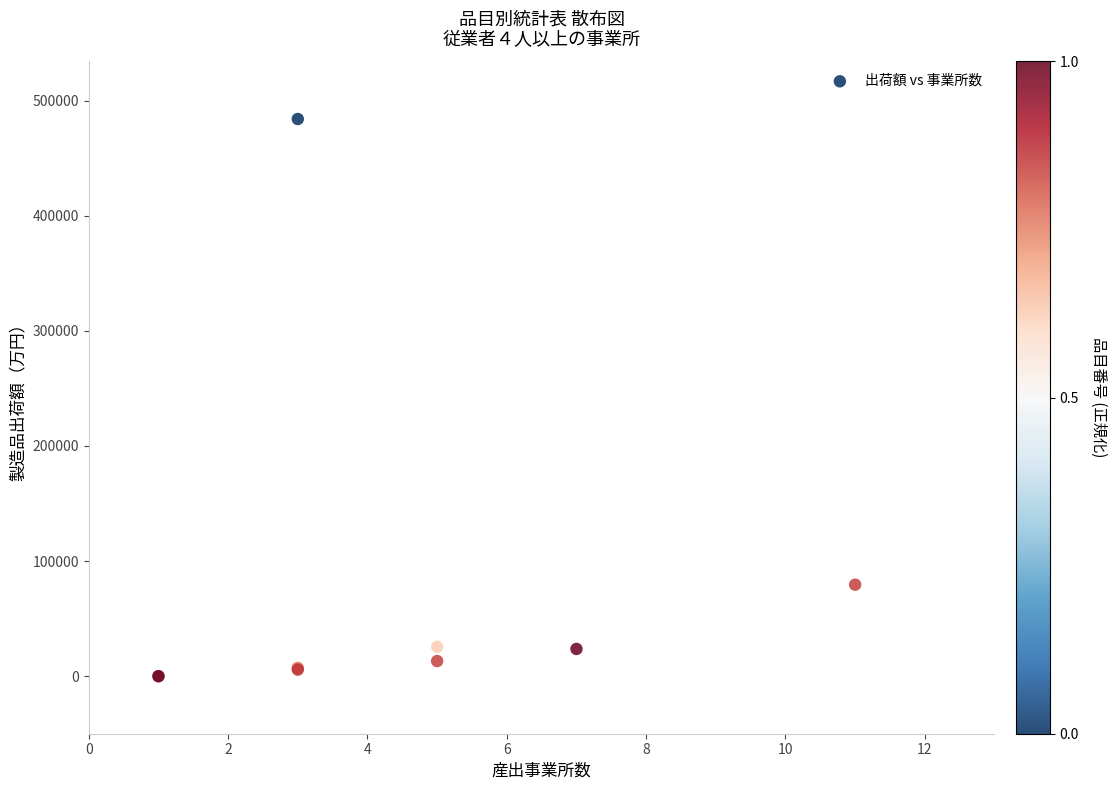

What Y value in the scatter plot is closest to 242058?

79509